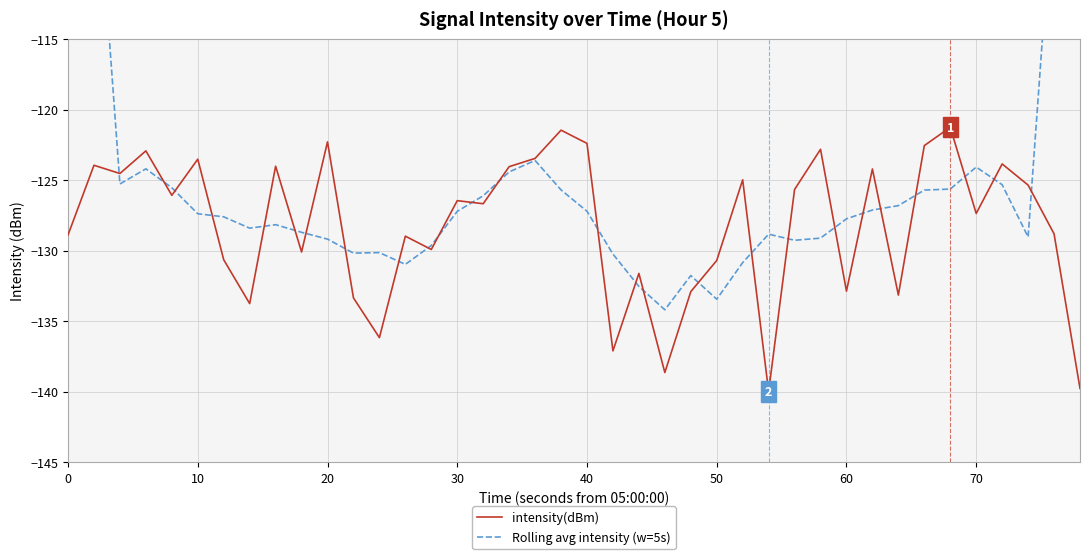

True or false: Rolling avg intensity (w=5s) has a value of -71.4 at 30.

False